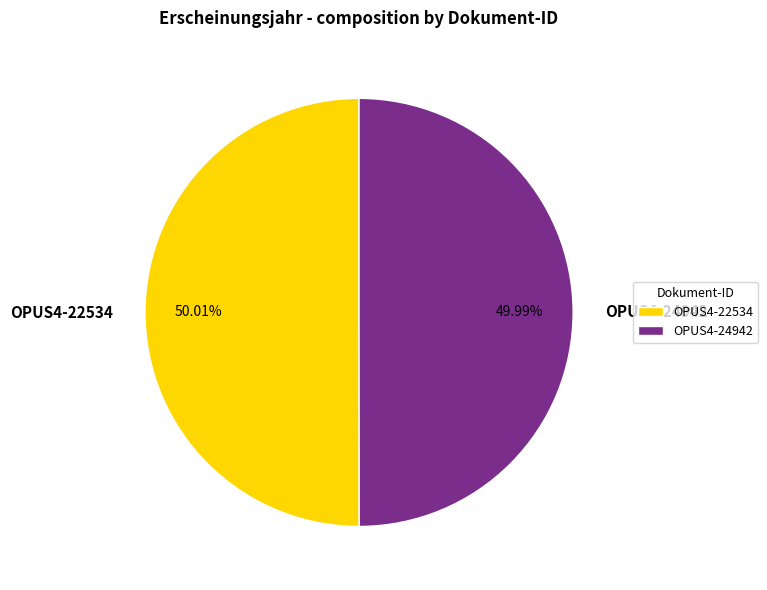

To the nearest percent, what percentage of the pie is OPUS4-22534?

50%